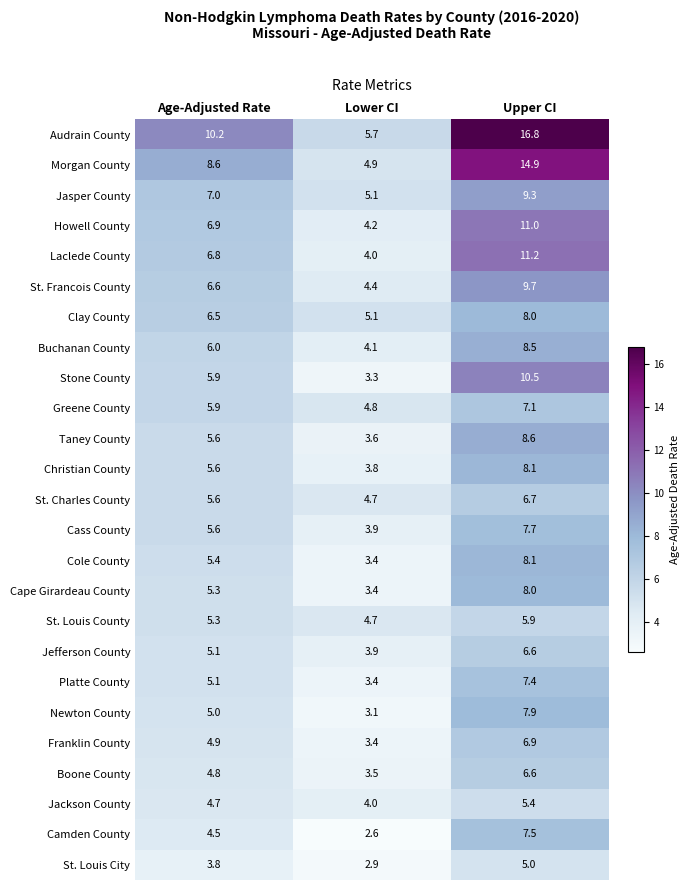

At which label does Jefferson County reach its minimum?

Lower CI